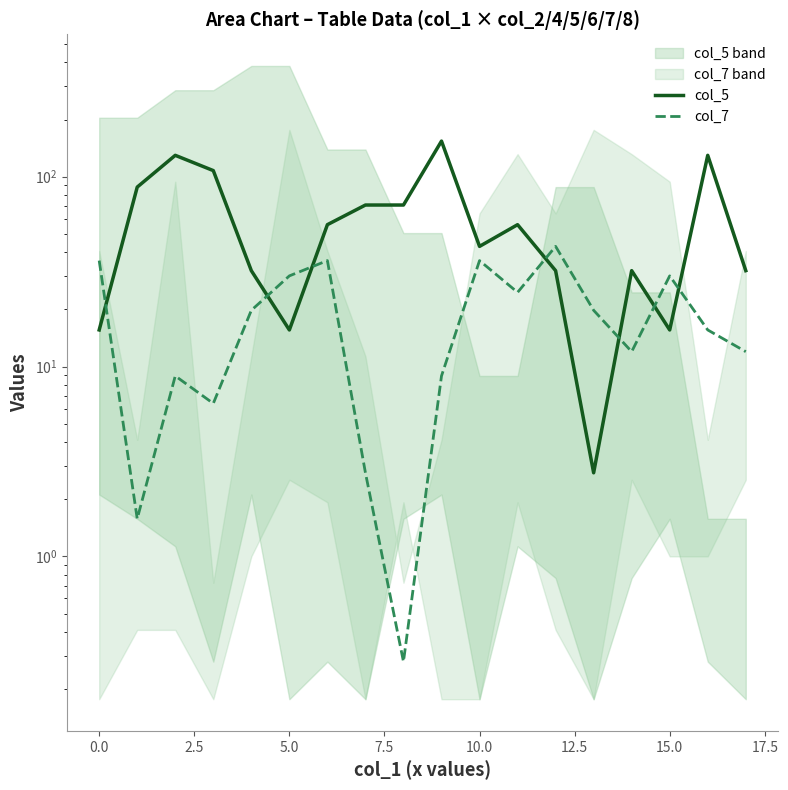

How many lines are shown in the chart?

2